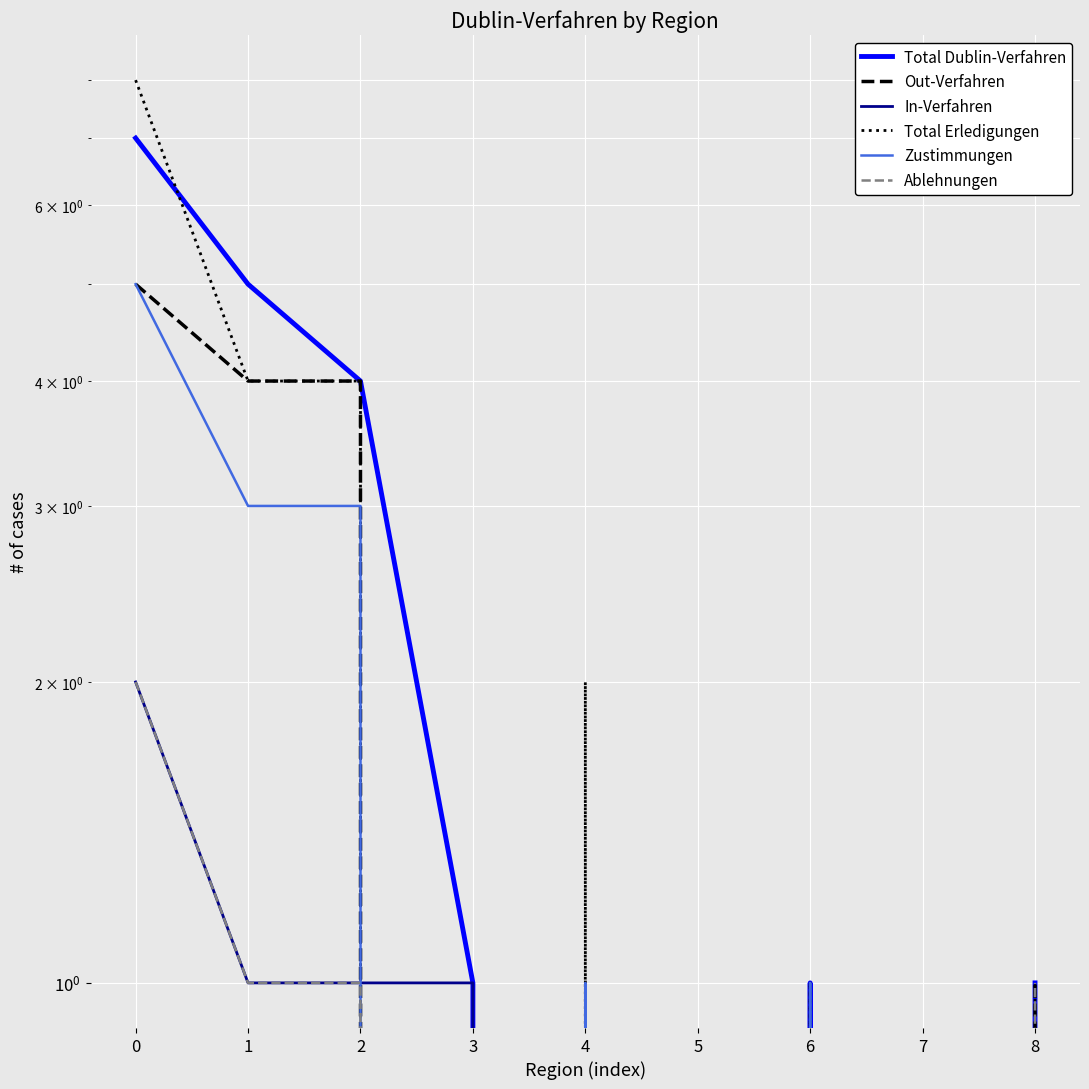

At which label is Ablehnungen closest to 1?

1